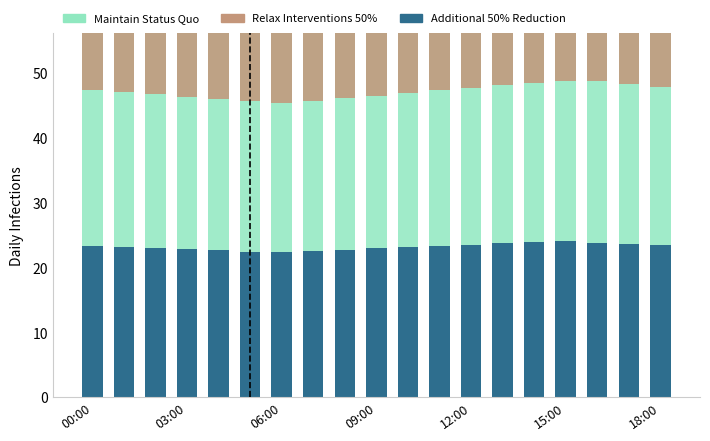

How many bars are there in total?

57